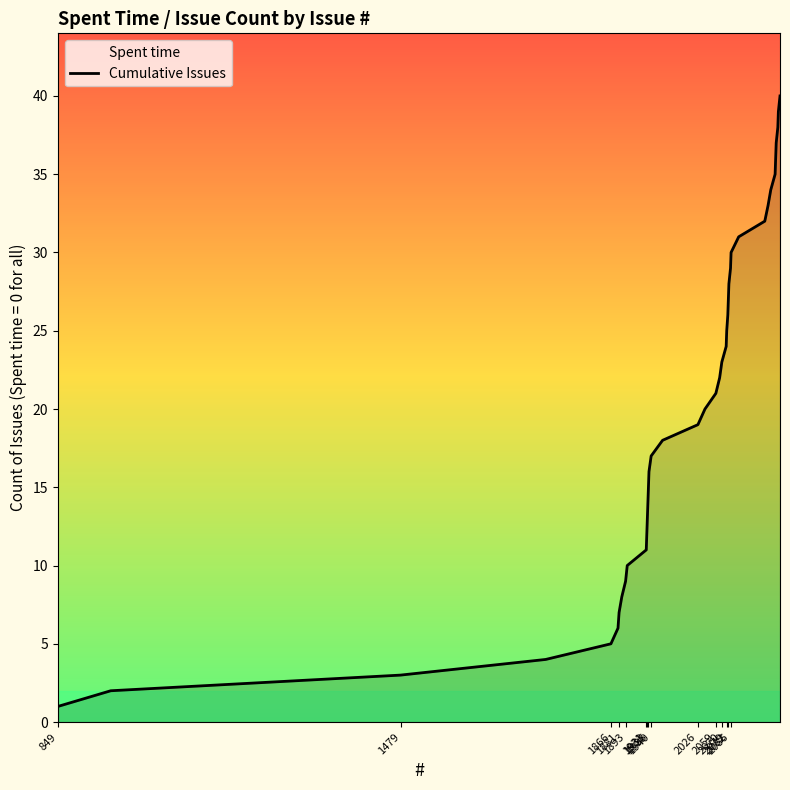

True or false: the data has more than 1 interior local peaks.

False